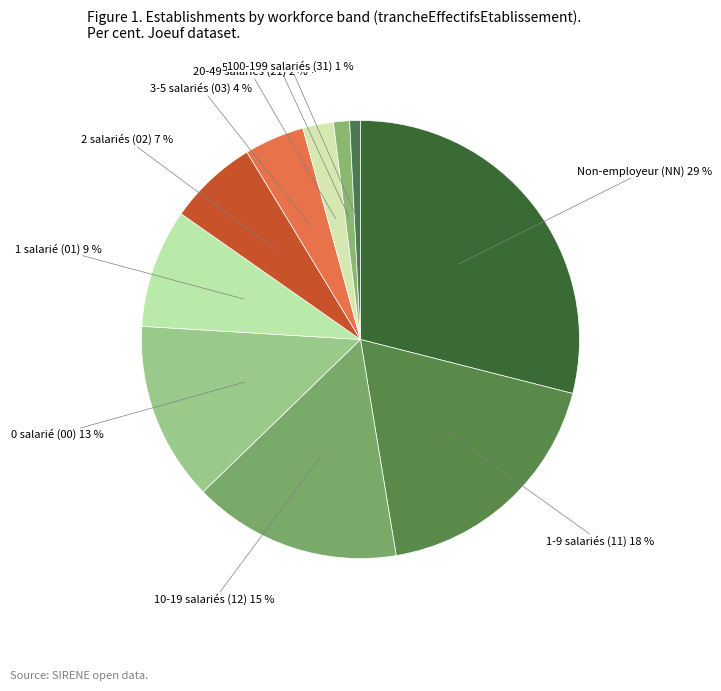

Does 10-19 salariés (12) represent more than half of the total?

No